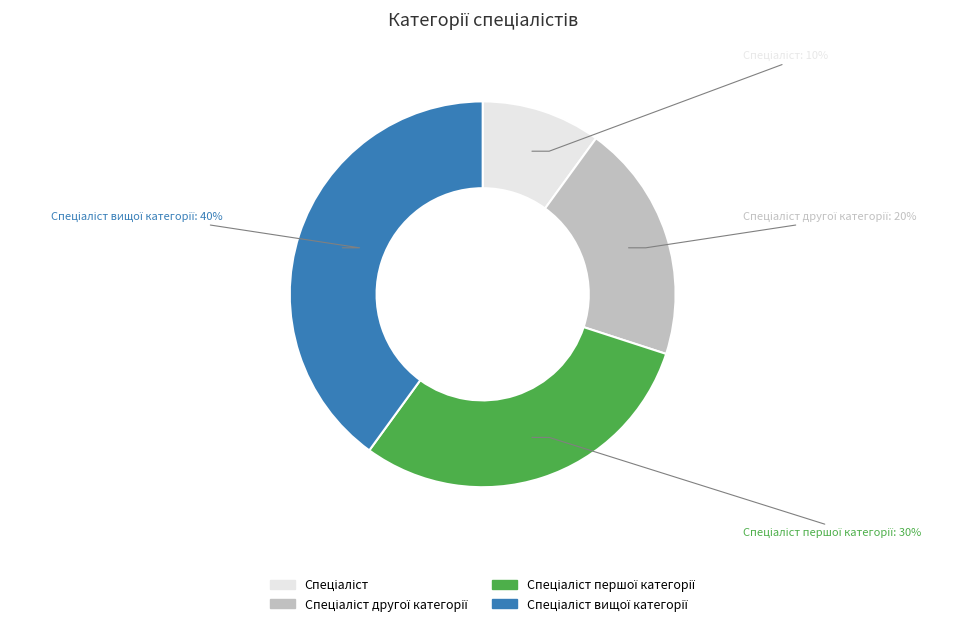

Is there a majority slice in this chart?

No